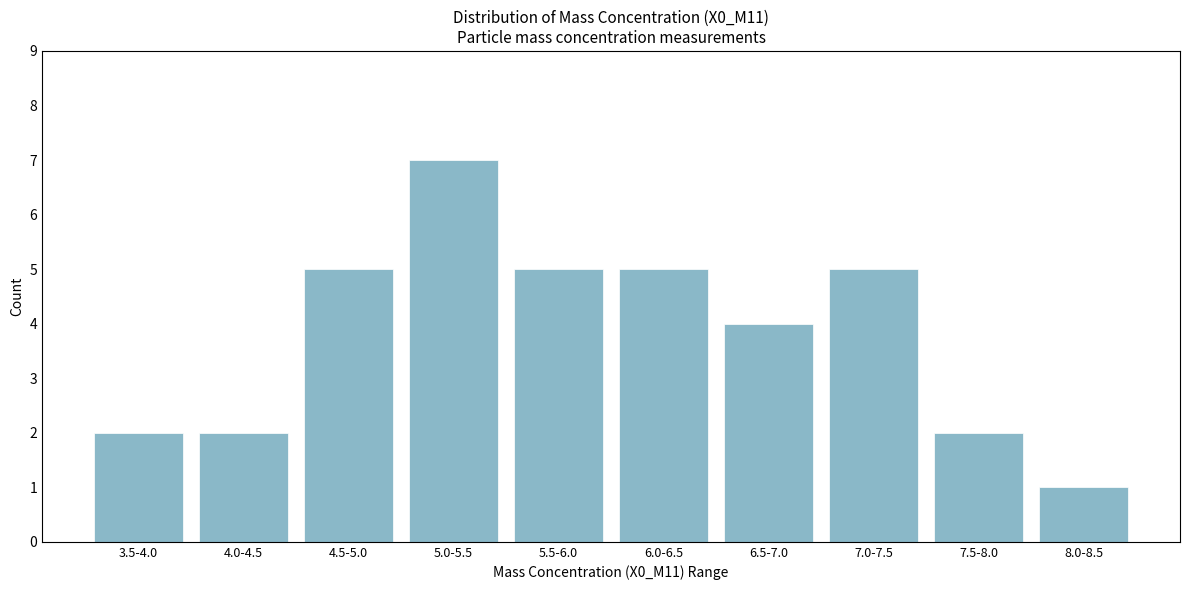

Reading left to right, what are all the values shown in this chart?

2	2	5	7	5	5	4	5	2	1